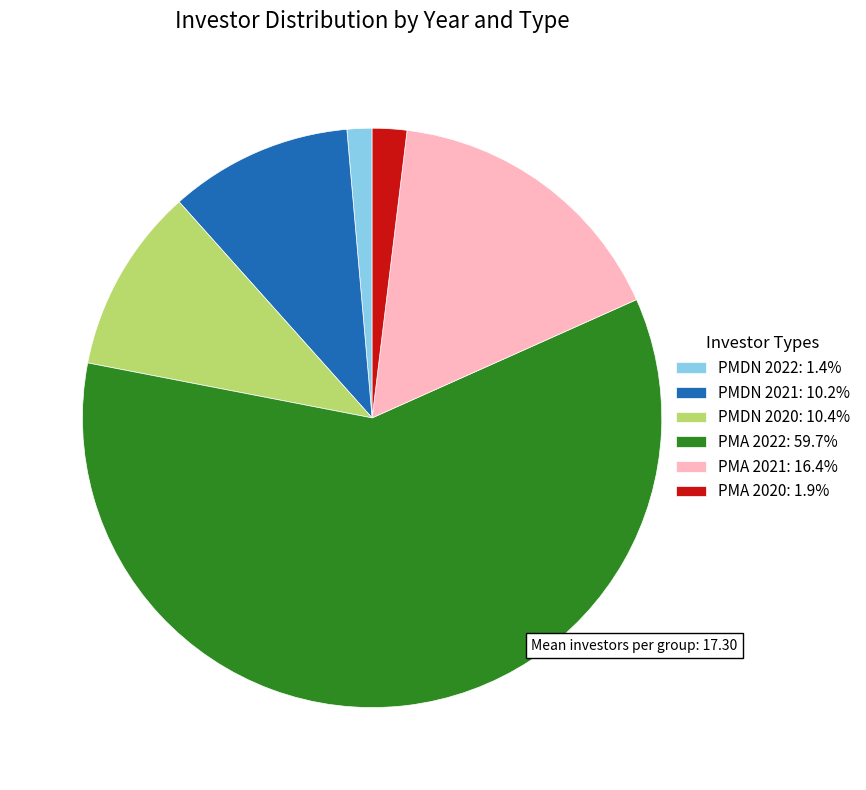

Does any single category account for the majority?

Yes